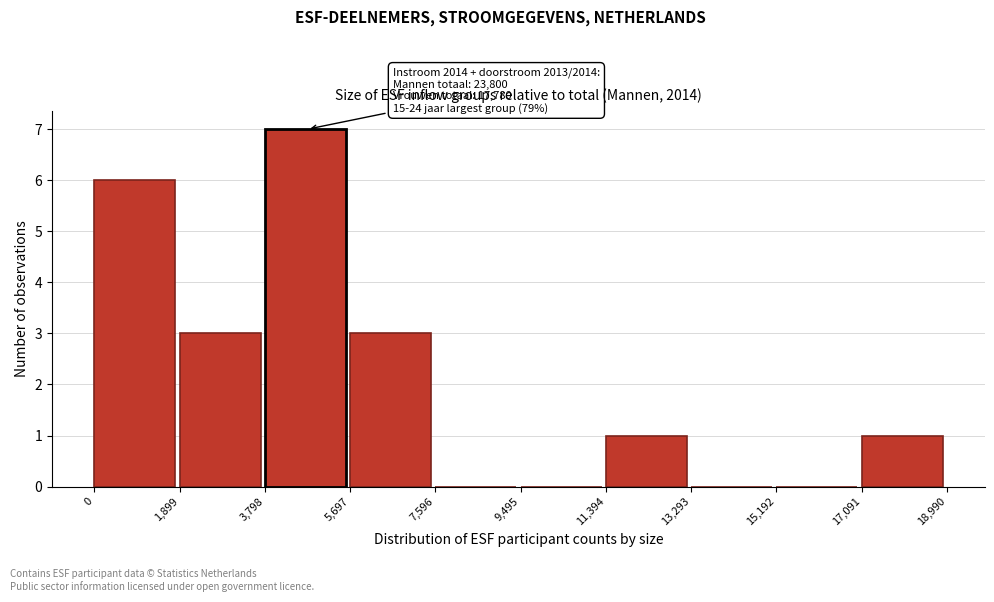

Which range on the x-axis has the tallest bar?

3,798 to 5,697